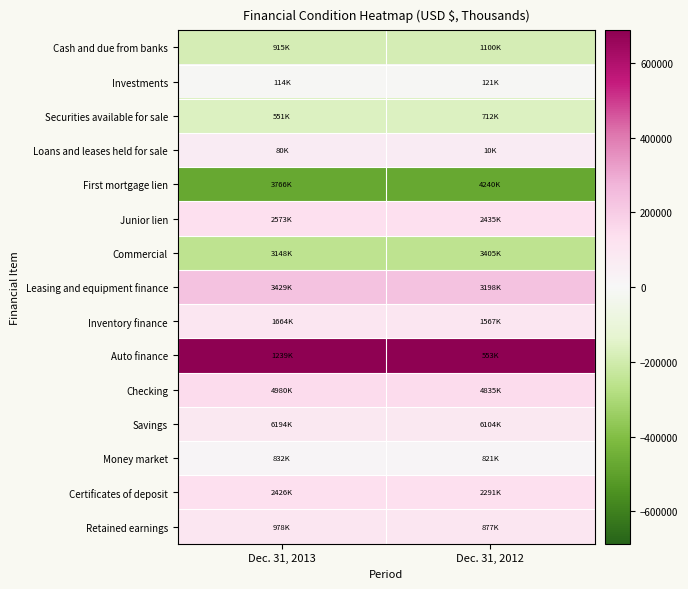

Reading left to right, extract all data points from this chart.

Cash and due from banks: Dec. 31, 2013=-185271	Dec. 31, 2012=-185271
Investments: Dec. 31, 2013=-6629	Dec. 31, 2012=-6629
Securities available for sale: Dec. 31, 2013=-161027	Dec. 31, 2012=-161027
Loans and leases held for sale: Dec. 31, 2013=69479	Dec. 31, 2012=69479
First mortgage lien: Dec. 31, 2013=-473103	Dec. 31, 2012=-473103
Junior lien: Dec. 31, 2013=137928	Dec. 31, 2012=137928
Commercial: Dec. 31, 2013=-256883	Dec. 31, 2012=-256883
Leasing and equipment finance: Dec. 31, 2013=230738	Dec. 31, 2012=230738
Inventory finance: Dec. 31, 2013=97163	Dec. 31, 2012=97163
Auto finance: Dec. 31, 2013=686553	Dec. 31, 2012=686553
Checking: Dec. 31, 2013=145819	Dec. 31, 2012=145819
Savings: Dec. 31, 2013=89899	Dec. 31, 2012=89899
Money market: Dec. 31, 2013=11357	Dec. 31, 2012=11357
Certificates of deposit: Dec. 31, 2013=134915	Dec. 31, 2012=134915
Retained earnings: Dec. 31, 2013=100401	Dec. 31, 2012=100401